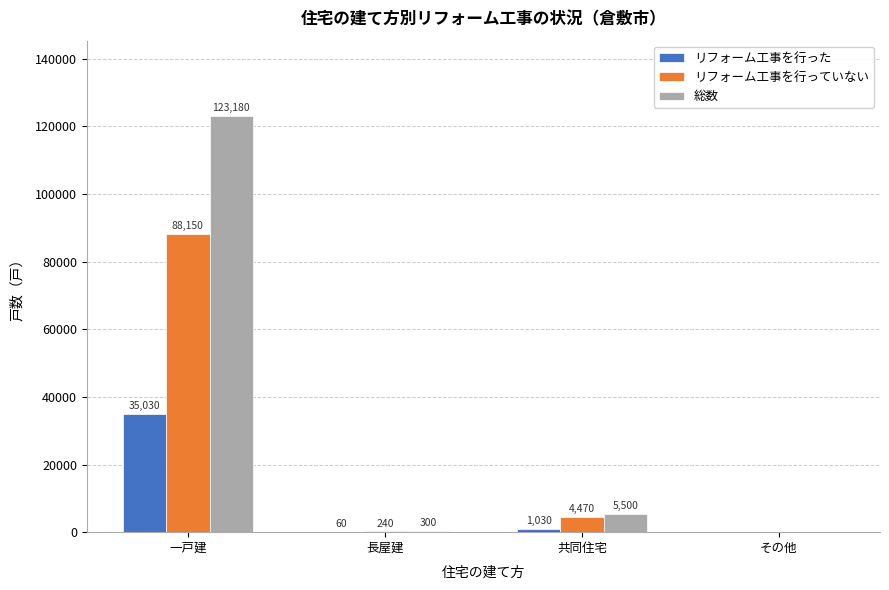

Which series has the largest total across all categories?

総数